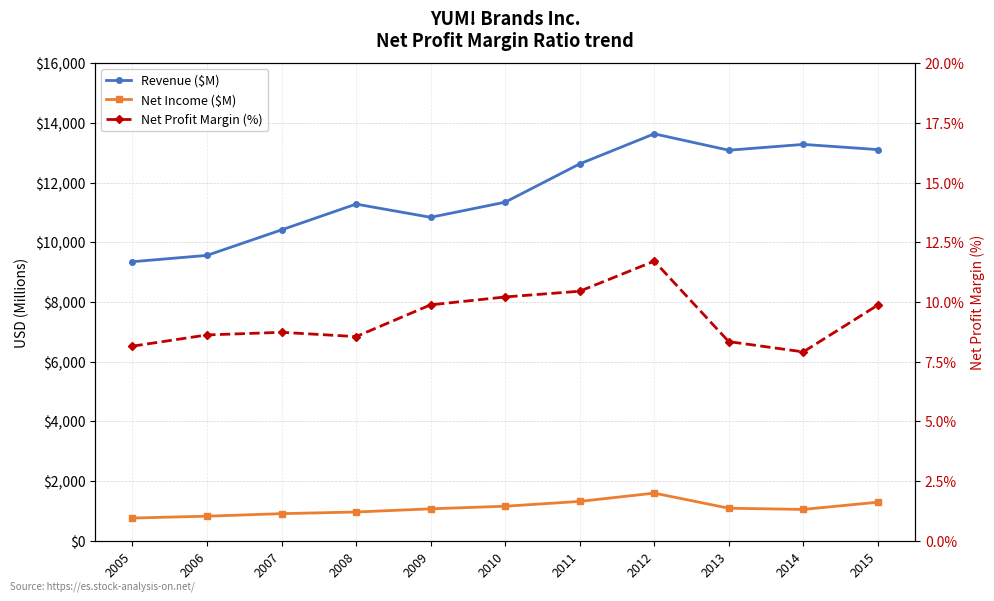

What is the difference between the maximum and minimum values in the Net Profit Margin (%) series?

3.8